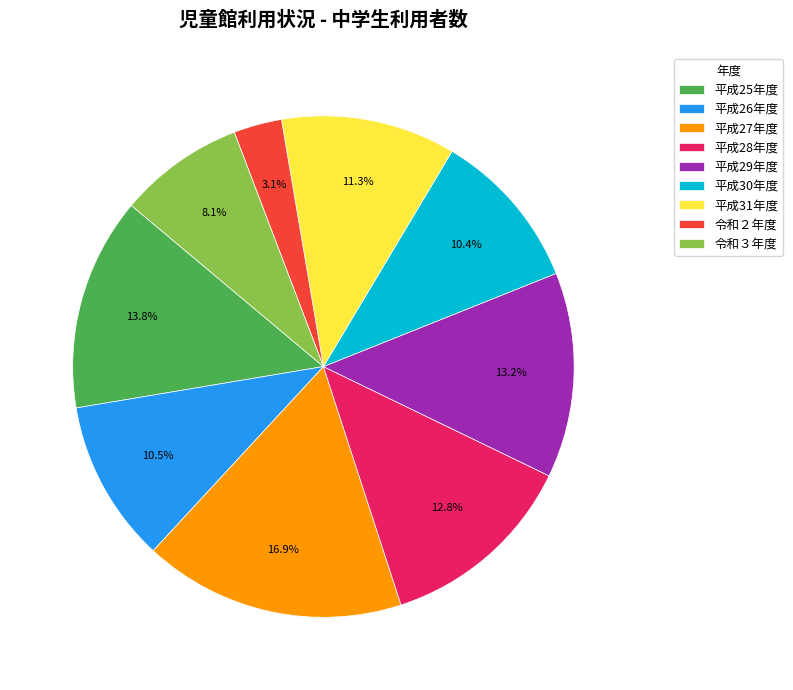

What is the ratio of the value at 平成30年度 to the value at 平成31年度?

0.9